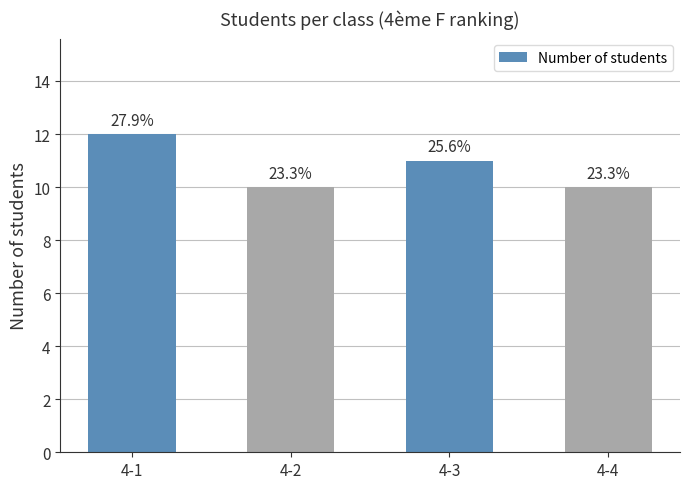

How many bars are there in total?

4